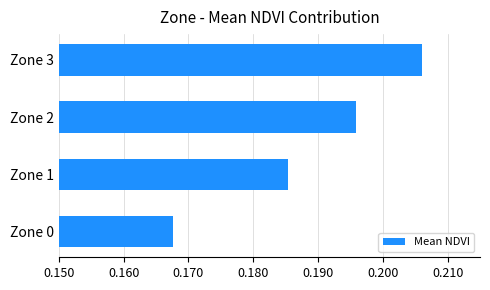

Is it true that the value at Zone 1 is 0.1?

False